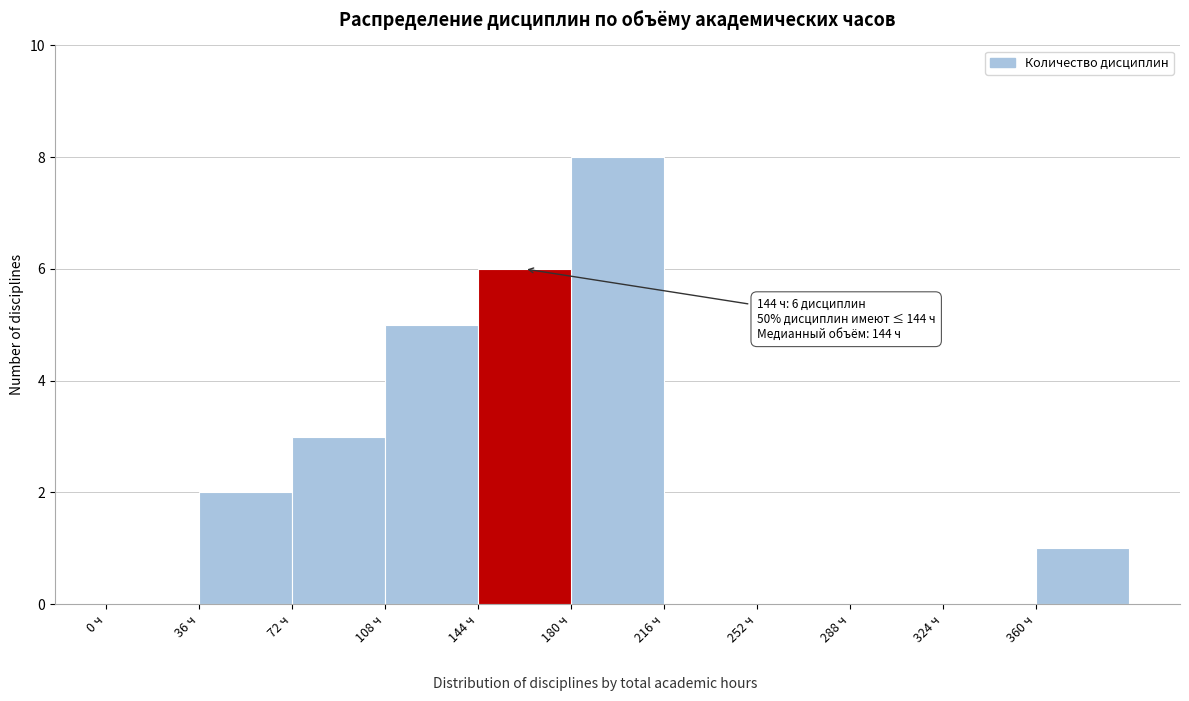

Over which range of the x-axis is the bar tallest?

180 to 216